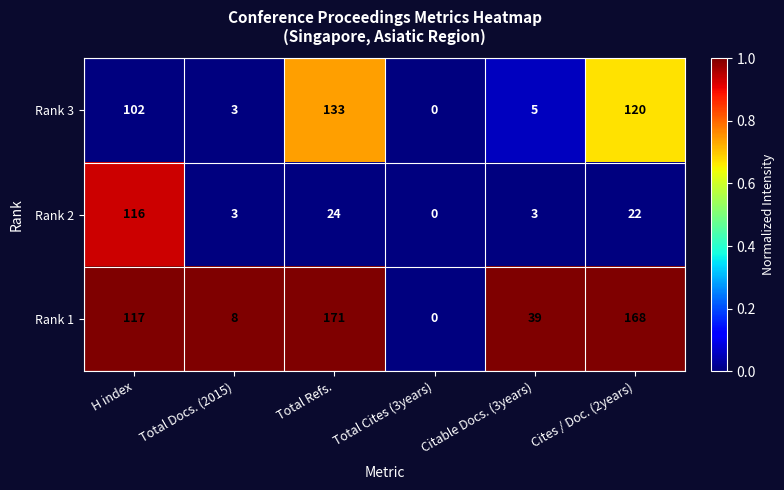

How many distinct data groups are displayed?

3